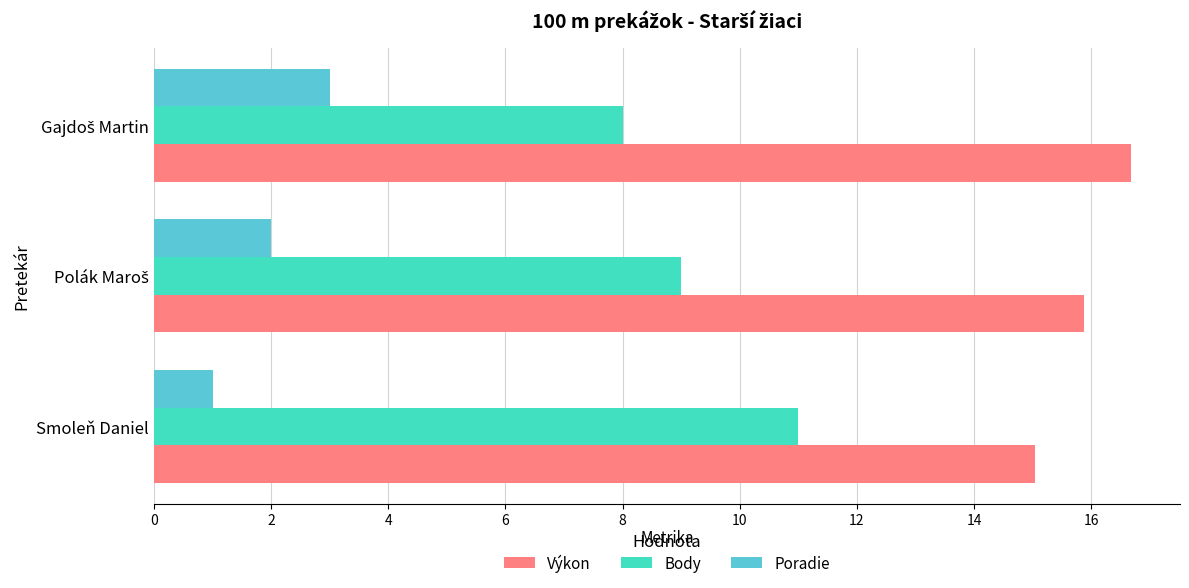

Which series has the largest total across all categories?

Výkon